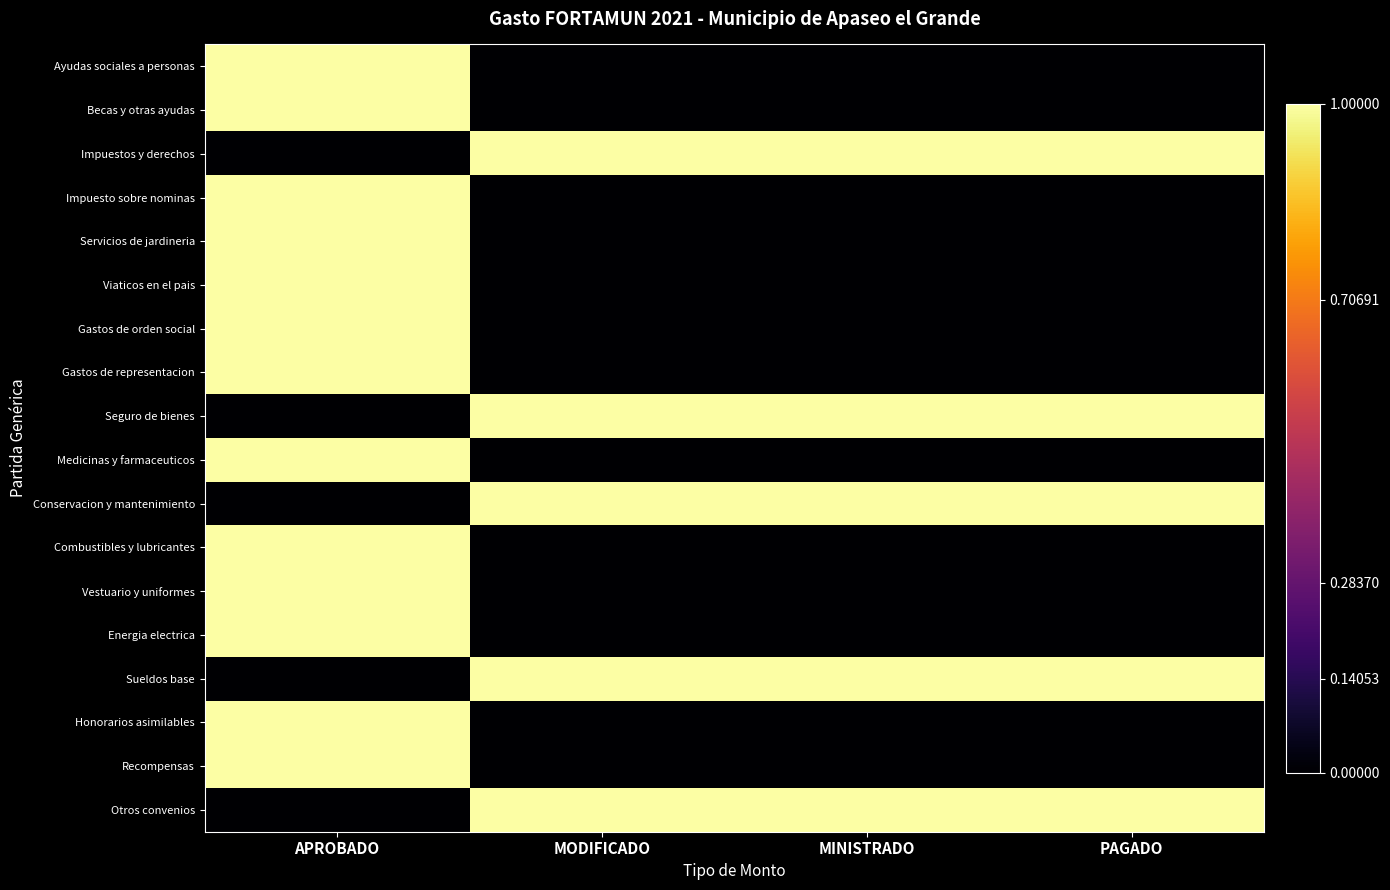

Reading right to left, transcribe all the data shown in this chart.

Ayudas sociales a personas: PAGADO=0	MINISTRADO=0	MODIFICADO=0	APROBADO=1
Becas y otras ayudas: PAGADO=0	MINISTRADO=0	MODIFICADO=0	APROBADO=1
Impuestos y derechos: PAGADO=1	MINISTRADO=1	MODIFICADO=1	APROBADO=0
Impuesto sobre nominas: PAGADO=0	MINISTRADO=0	MODIFICADO=0	APROBADO=1
Servicios de jardineria: PAGADO=0	MINISTRADO=0	MODIFICADO=0	APROBADO=1
Viaticos en el pais: PAGADO=0	MINISTRADO=0	MODIFICADO=0	APROBADO=1
Gastos de orden social: PAGADO=0	MINISTRADO=0	MODIFICADO=0	APROBADO=1
Gastos de representacion: PAGADO=0	MINISTRADO=0	MODIFICADO=0	APROBADO=1
Seguro de bienes: PAGADO=1	MINISTRADO=1	MODIFICADO=1	APROBADO=0
Medicinas y farmaceuticos: PAGADO=0	MINISTRADO=0	MODIFICADO=0	APROBADO=1
Conservacion y mantenimiento: PAGADO=1	MINISTRADO=1	MODIFICADO=1	APROBADO=0
Combustibles y lubricantes: PAGADO=0	MINISTRADO=0	MODIFICADO=0	APROBADO=1
Vestuario y uniformes: PAGADO=0	MINISTRADO=0	MODIFICADO=0	APROBADO=1
Energia electrica: PAGADO=0	MINISTRADO=0	MODIFICADO=0	APROBADO=1
Sueldos base: PAGADO=1	MINISTRADO=1	MODIFICADO=1	APROBADO=0
Honorarios asimilables: PAGADO=0	MINISTRADO=0	MODIFICADO=0	APROBADO=1
Recompensas: PAGADO=0	MINISTRADO=0	MODIFICADO=0	APROBADO=1
Otros convenios: PAGADO=1	MINISTRADO=1	MODIFICADO=1	APROBADO=0